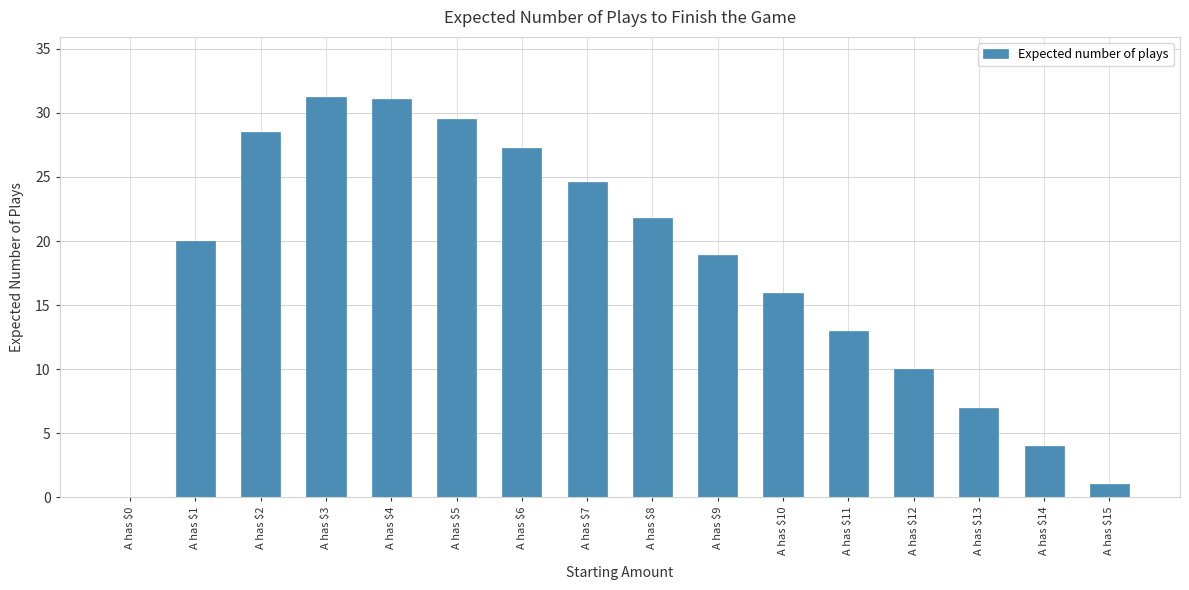

Approximately how many times larger is the value at A has $13 compared to A has $5?

0.2